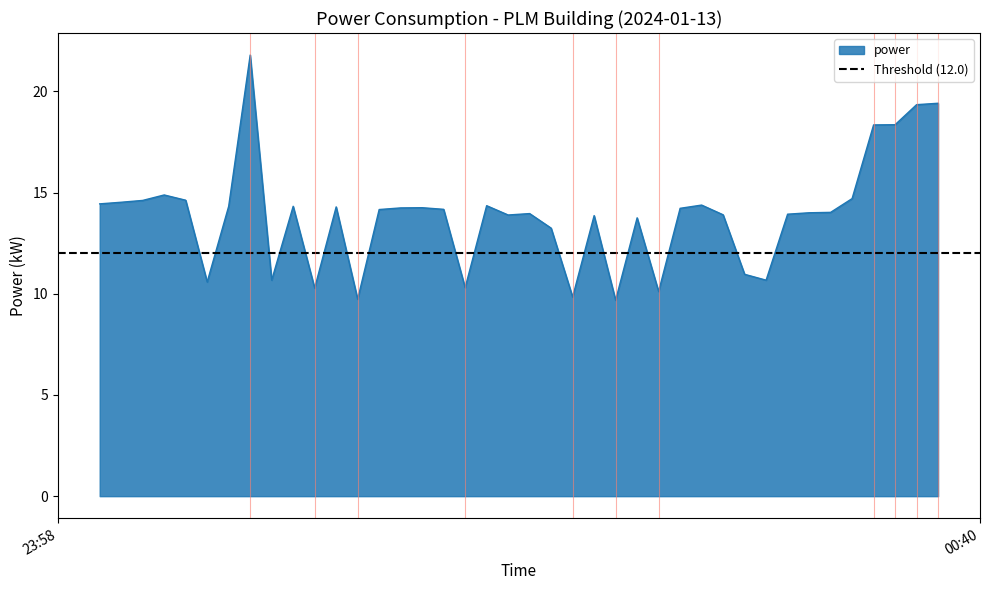

What is the sum of all values?

555.1